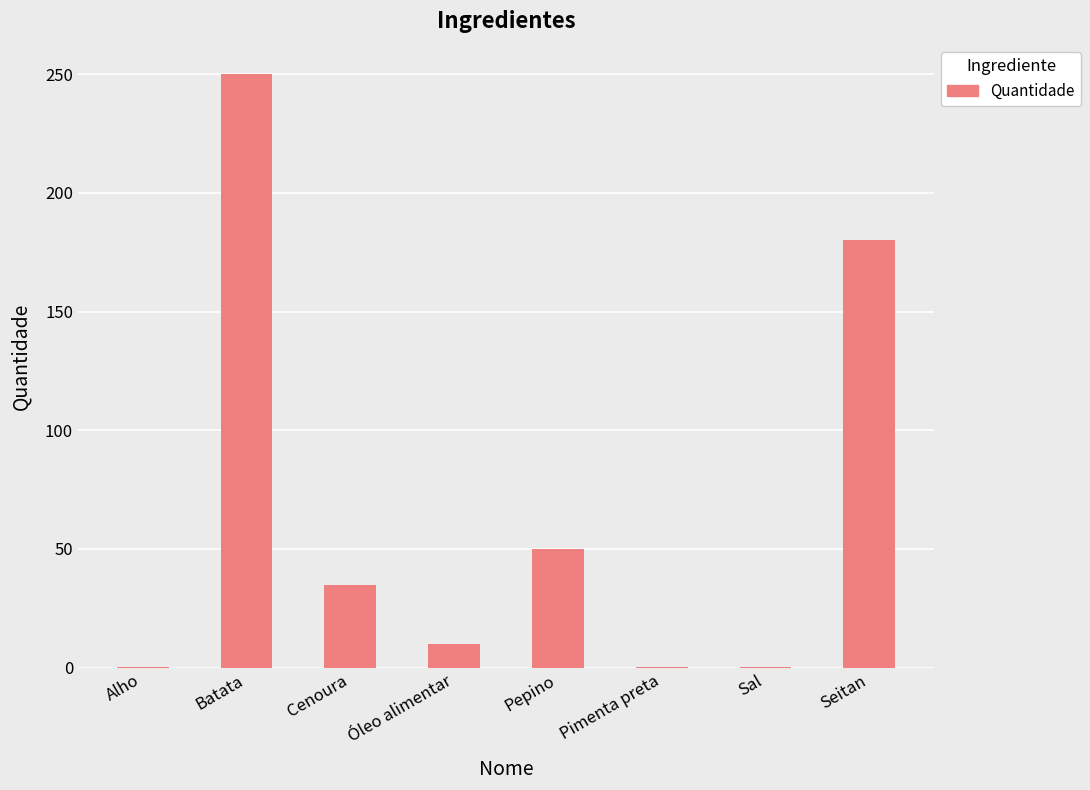

What is the greatest value displayed?

250.0